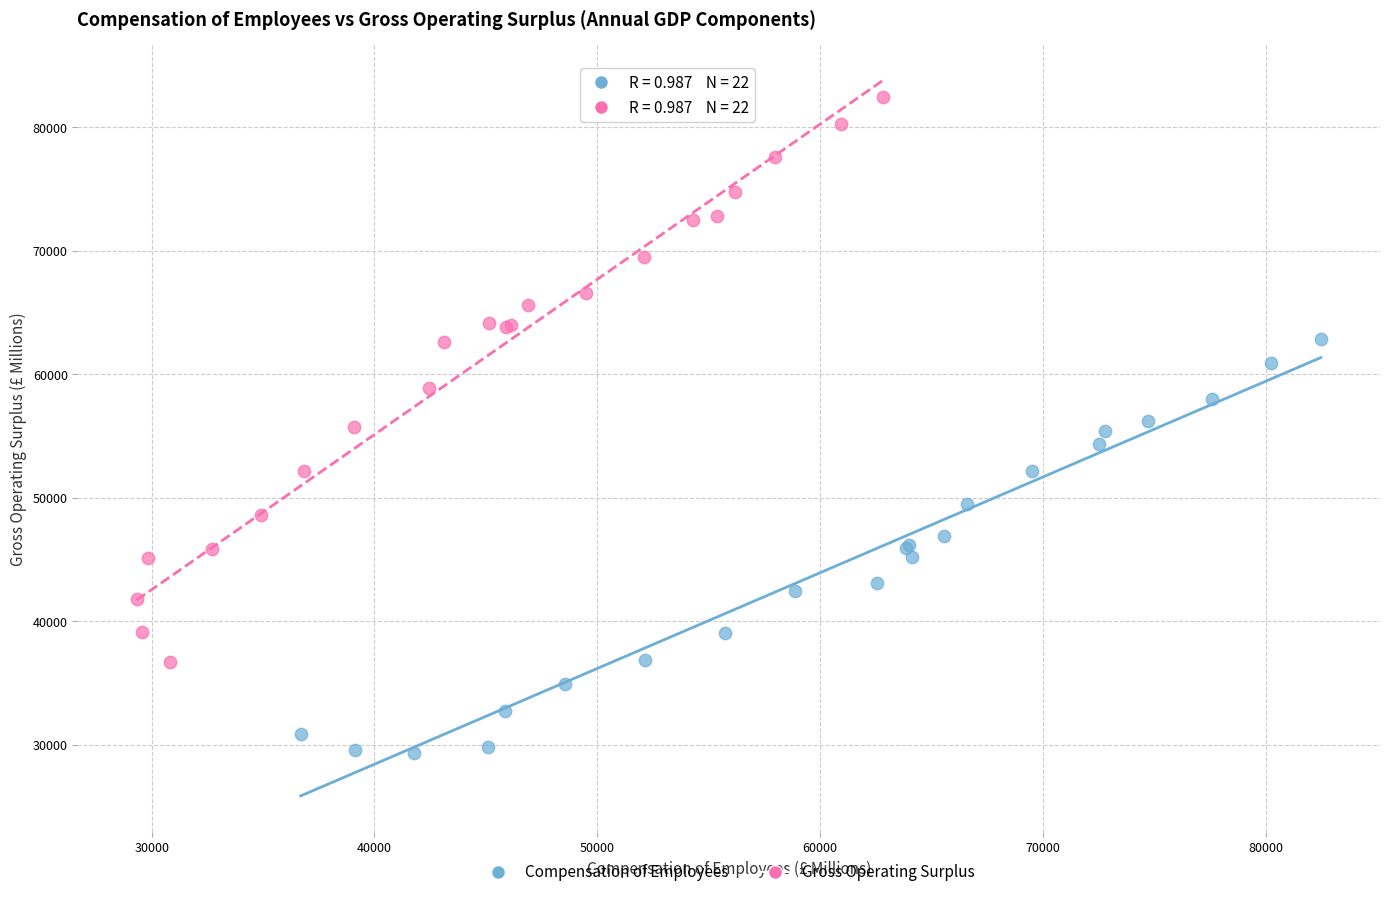

Which series has the largest Y range (max minus min)?

Gross Operating Surplus